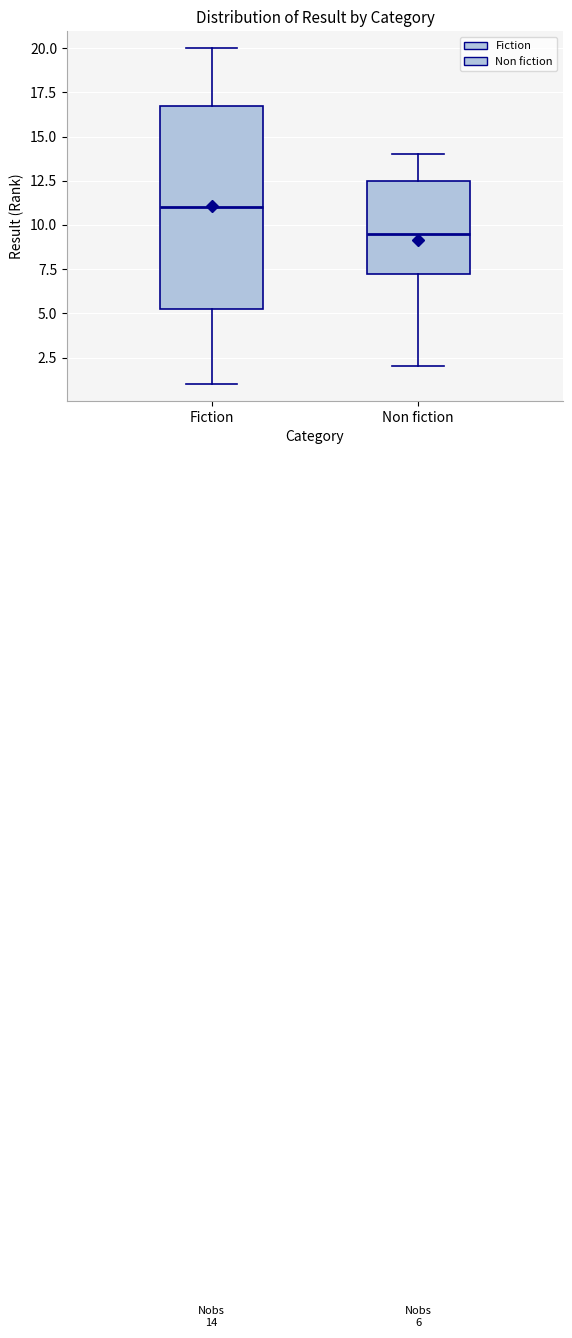

Which box is the tallest, from its lower edge to its upper edge?

Fiction